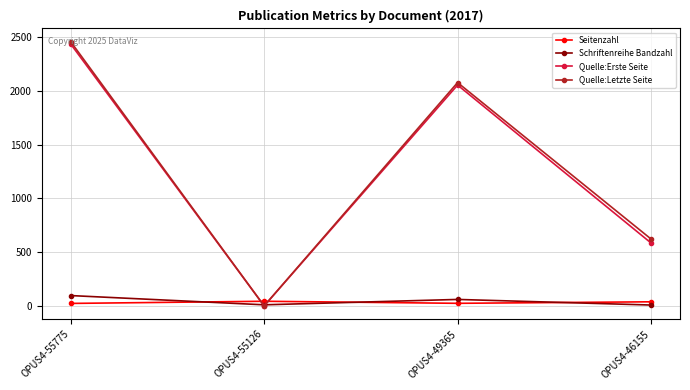

How many interior local peaks does the Quelle:Letzte Seite series have?

1